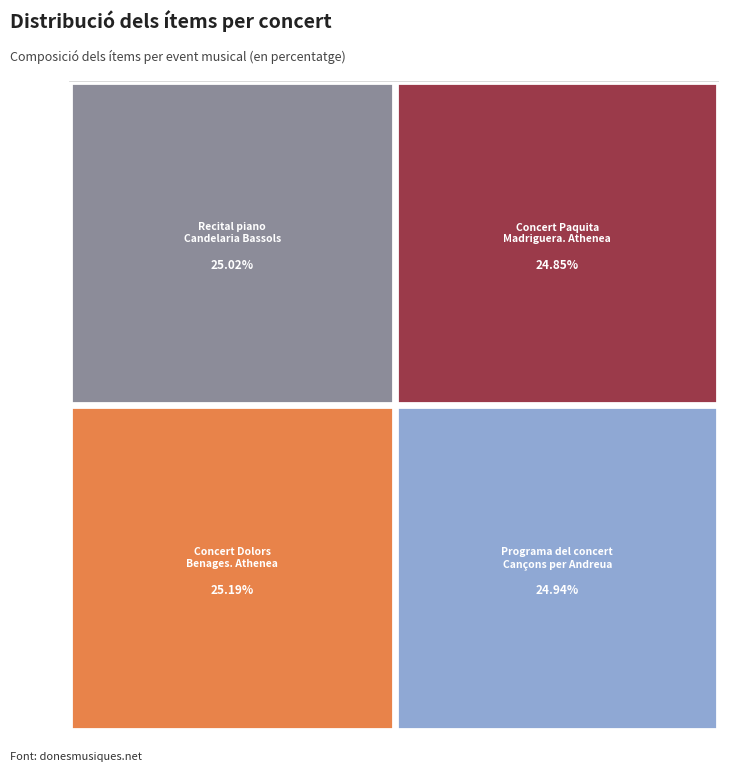

Does any single category account for the majority?

No